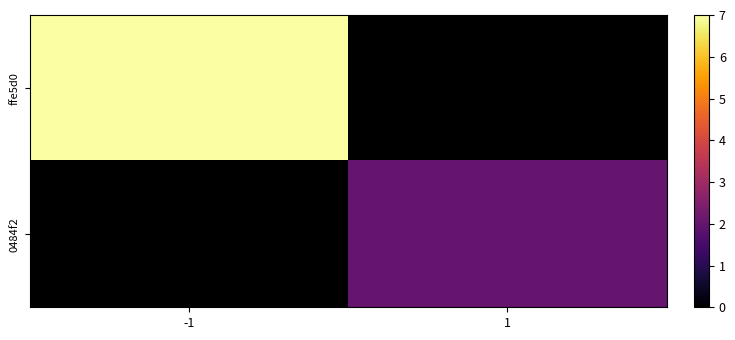

How many positive values does the ffe5d0 series have?

1